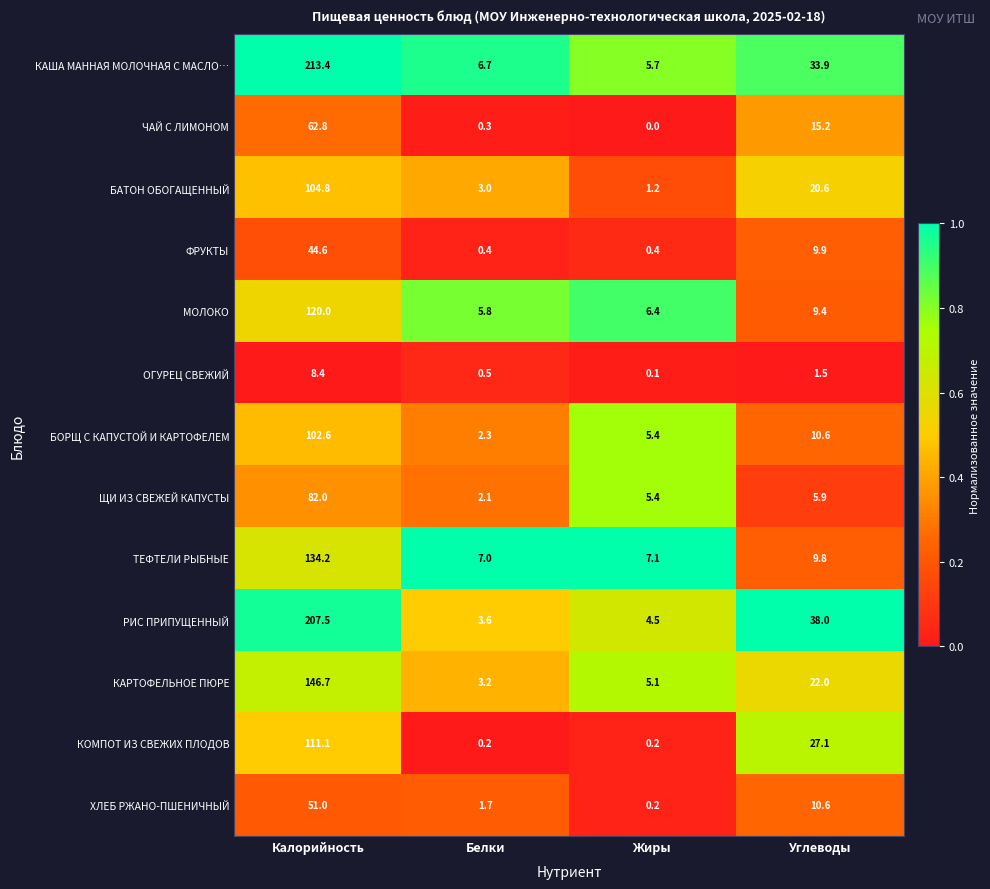

Which category has the highest value in the БАТОН ОБОГАЩЕННЫЙ series?

Калорийность